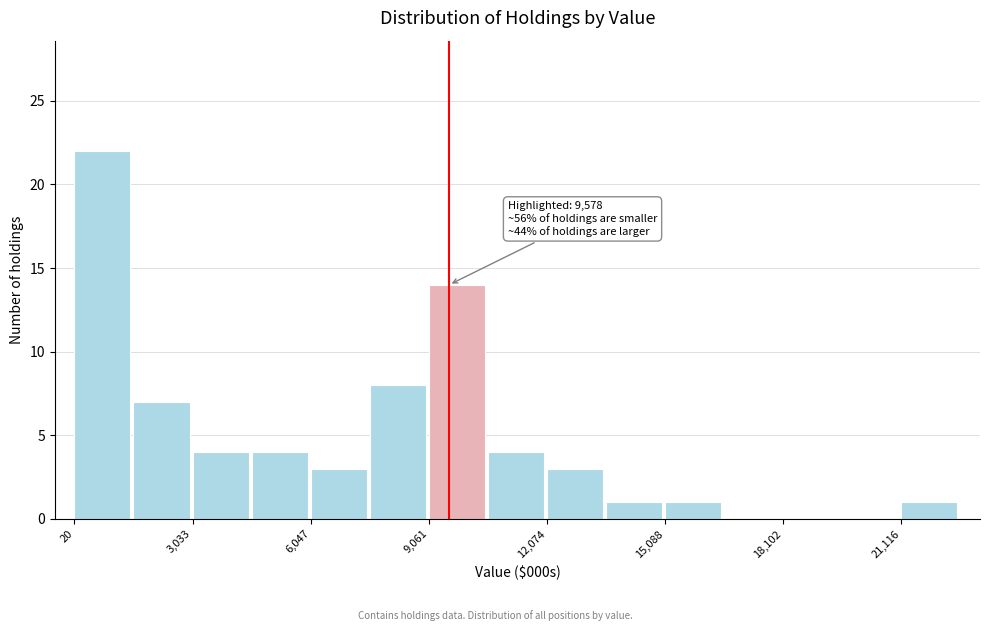

Read against the x-axis, roughly where is the centre of the tallest bar?

500